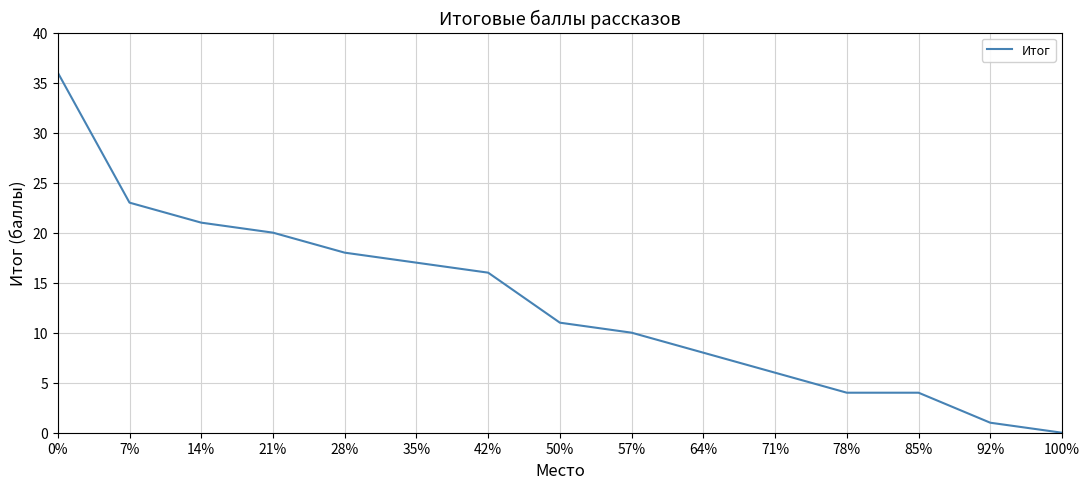

Is this an area chart (filled region under the line)?

No